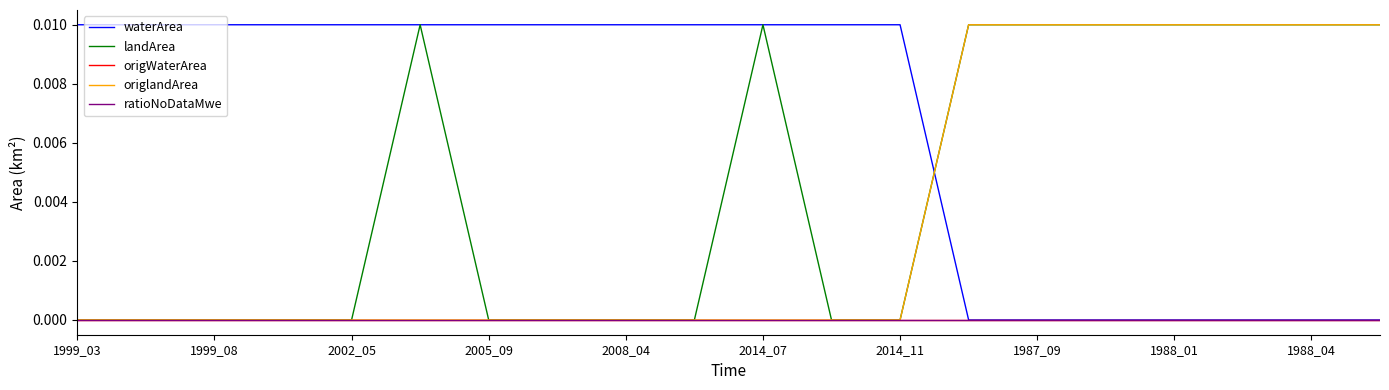

After their last crossing, which series has the higher values: waterArea or origlandArea?

origlandArea